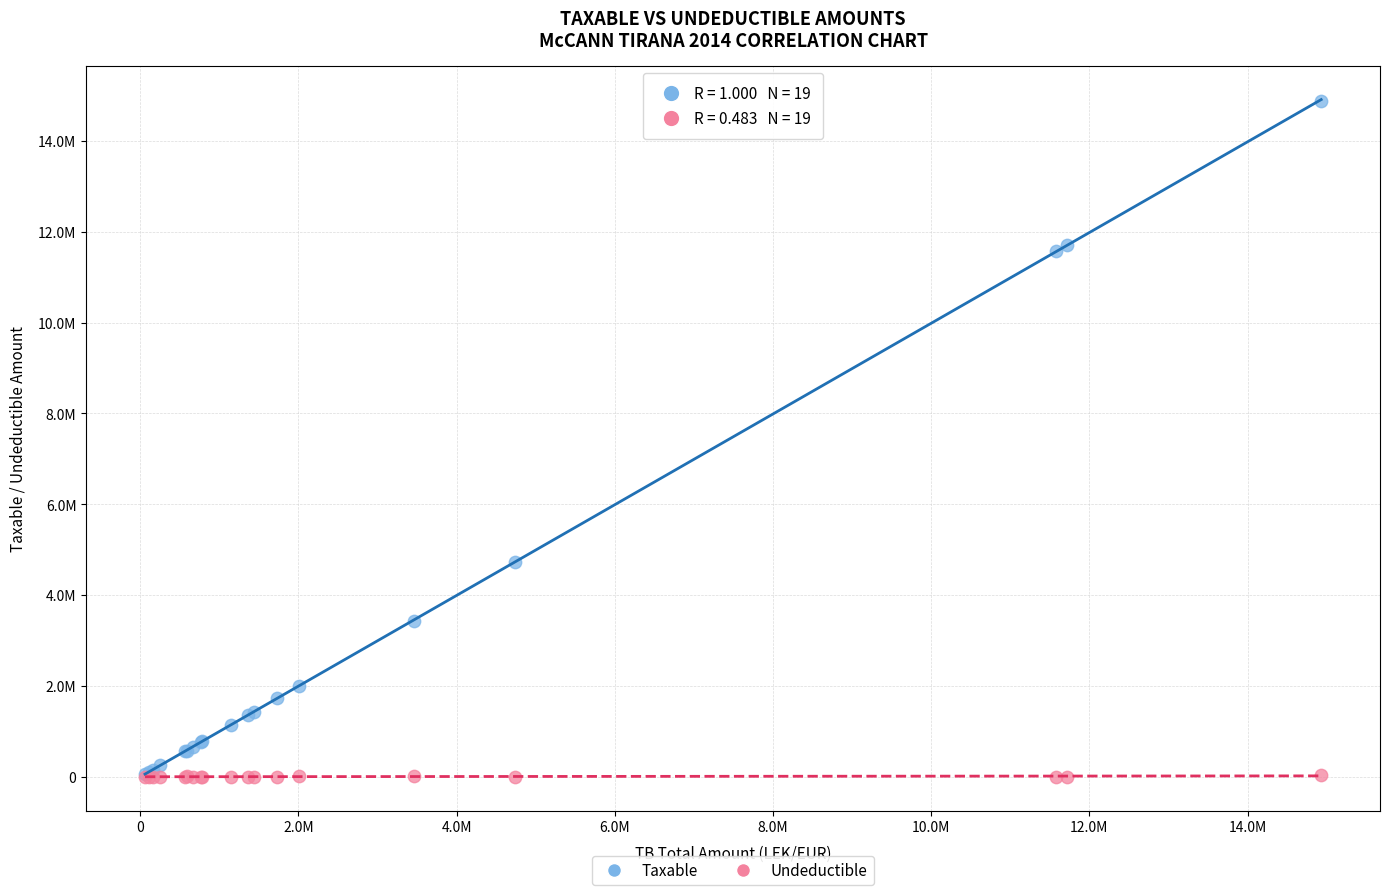

Which series contains the highest Y value?

Taxable